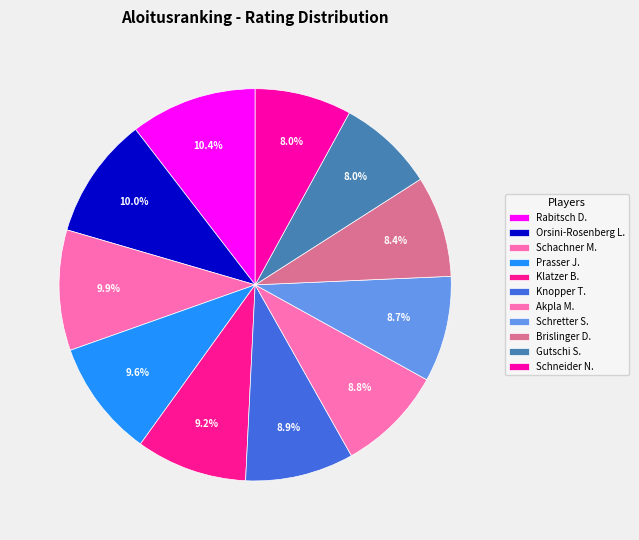

Is there any slice that represents more than half of the pie?

No